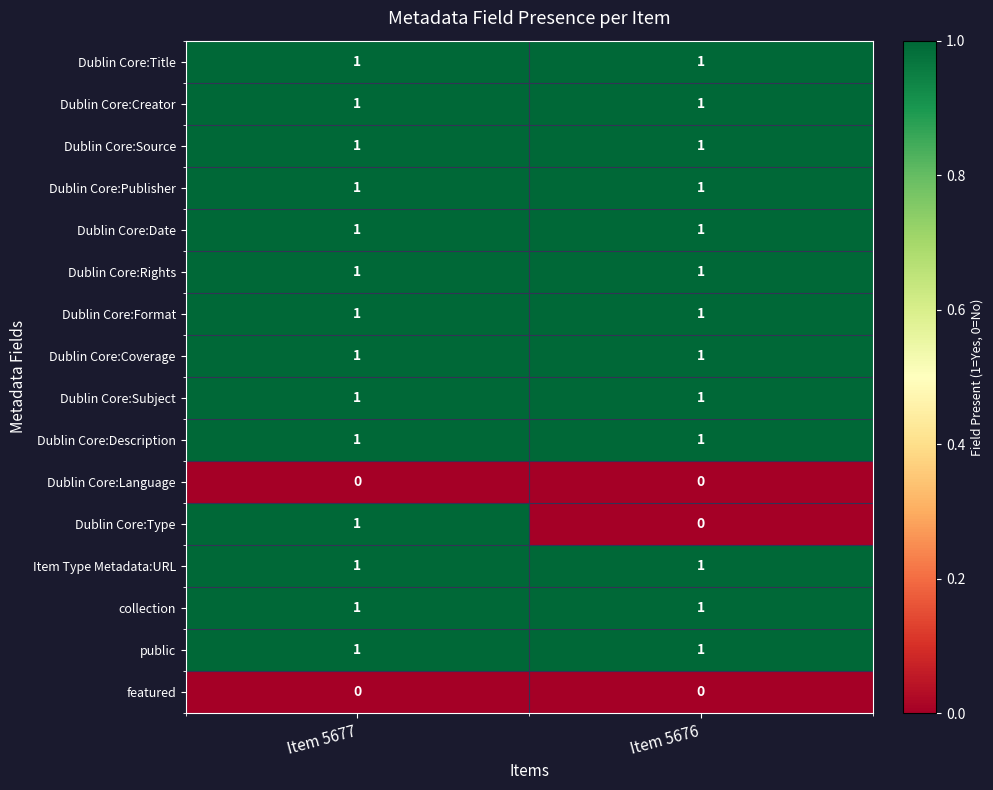

What is the total value across all series at Item 5677?

14